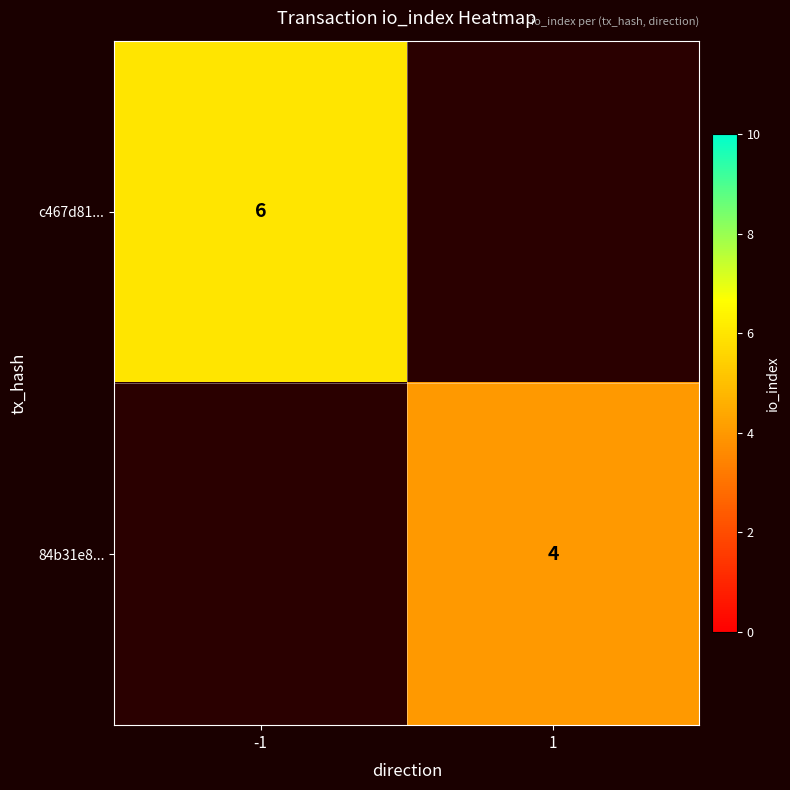

Is the value of c467d81... at -1 greater than the value of 84b31e8... at 1?

Yes